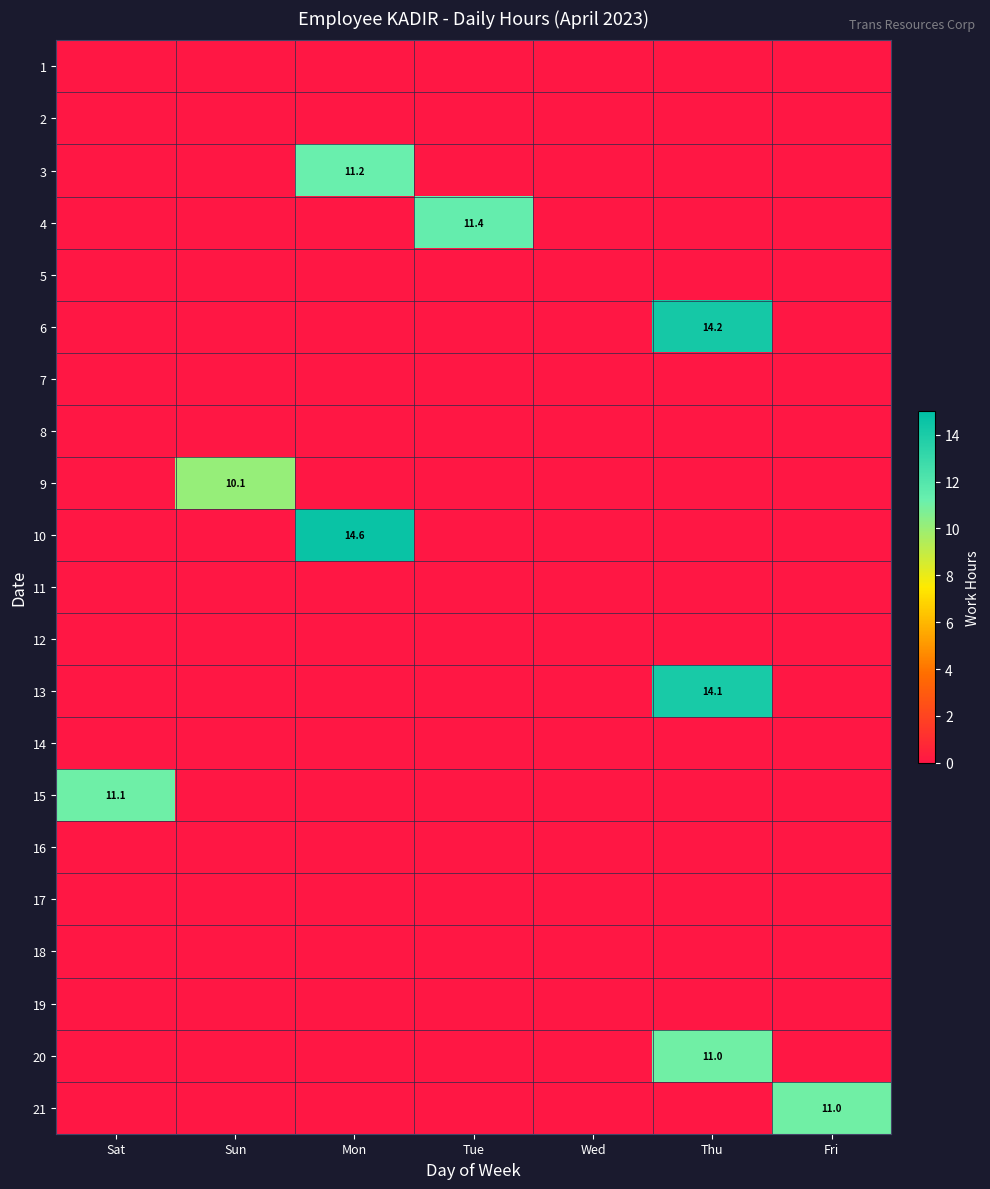

Which category has the highest value across all series?

Mon